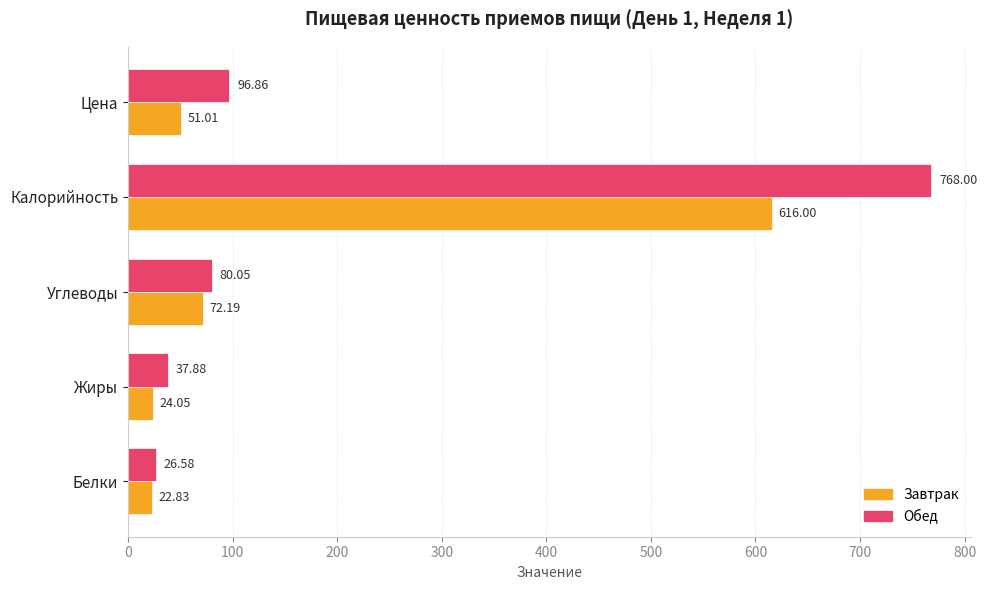

How many values in the Обед series exceed 80?

3